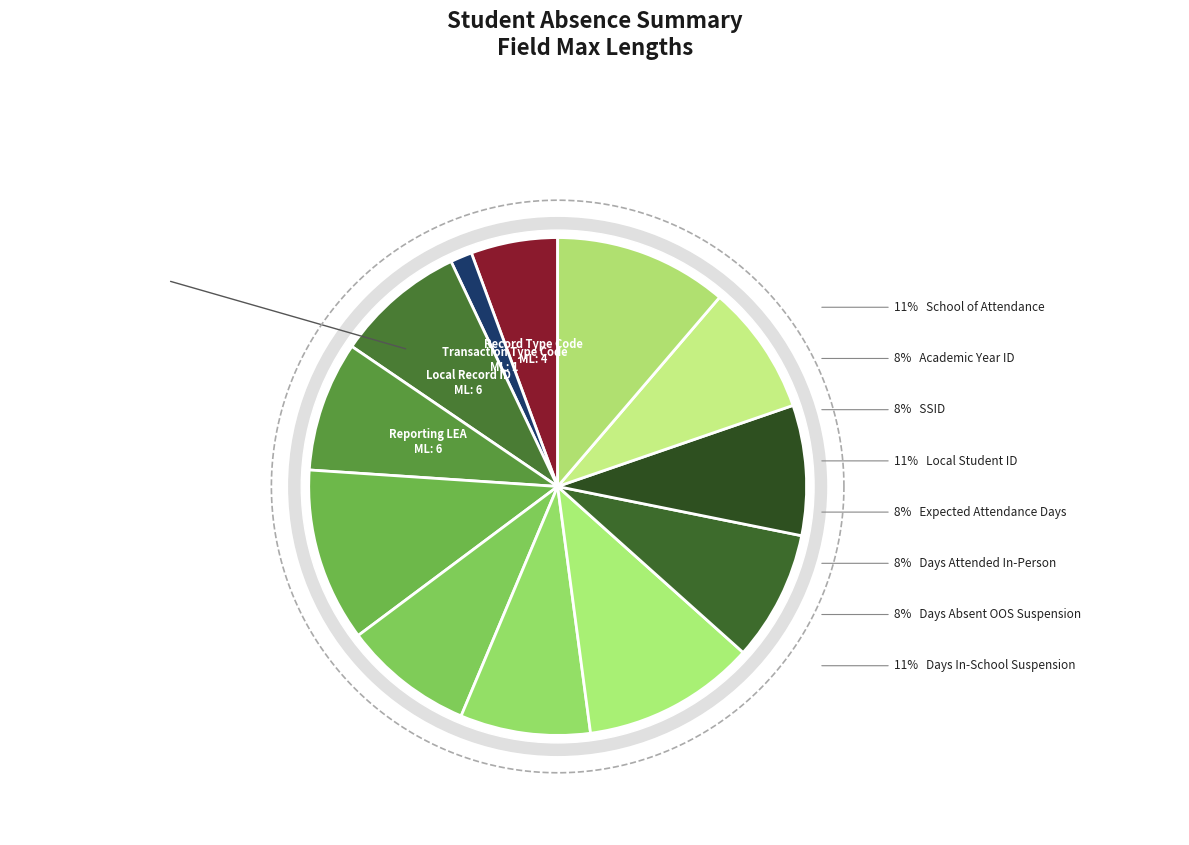

Which category has the biggest portion of the pie?

School of Attendance